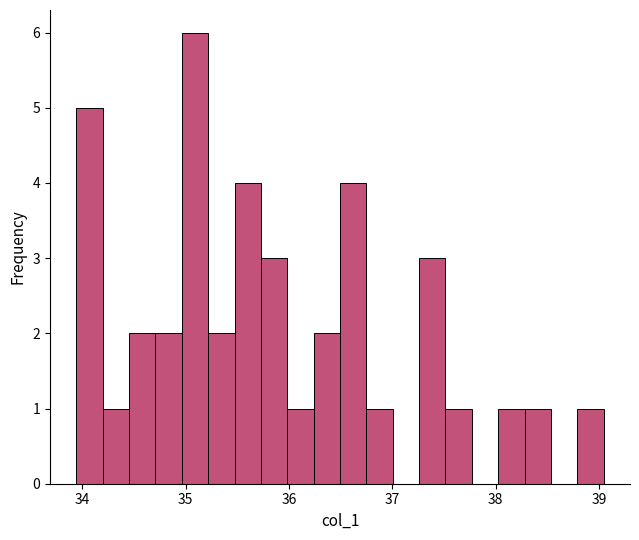

Around what value on the x-axis is the tallest bar? Give the approximate position of its centre, as read against the axis.

35.1